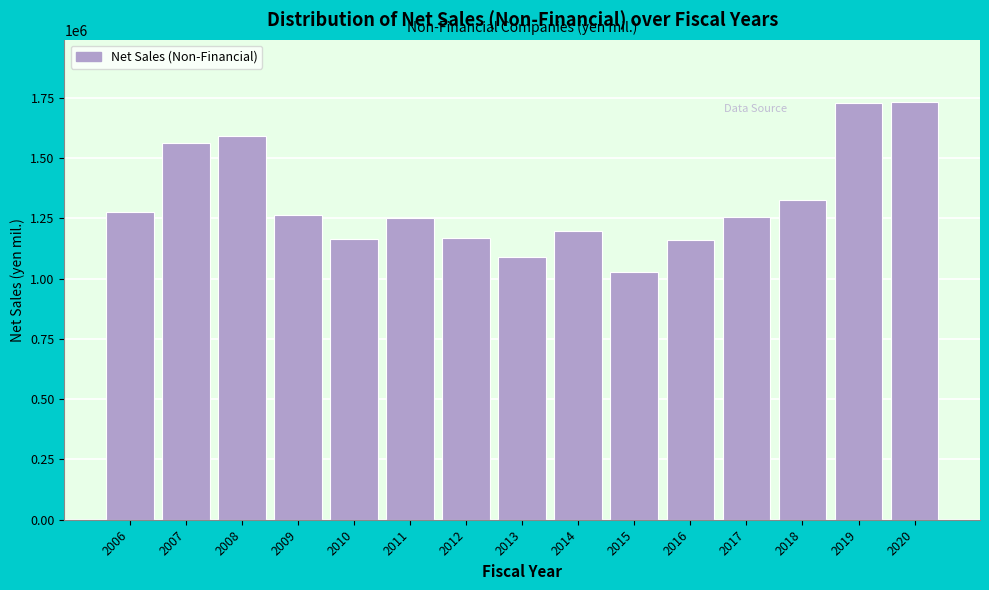

What is the value of the 11th bar from the left?

1160788